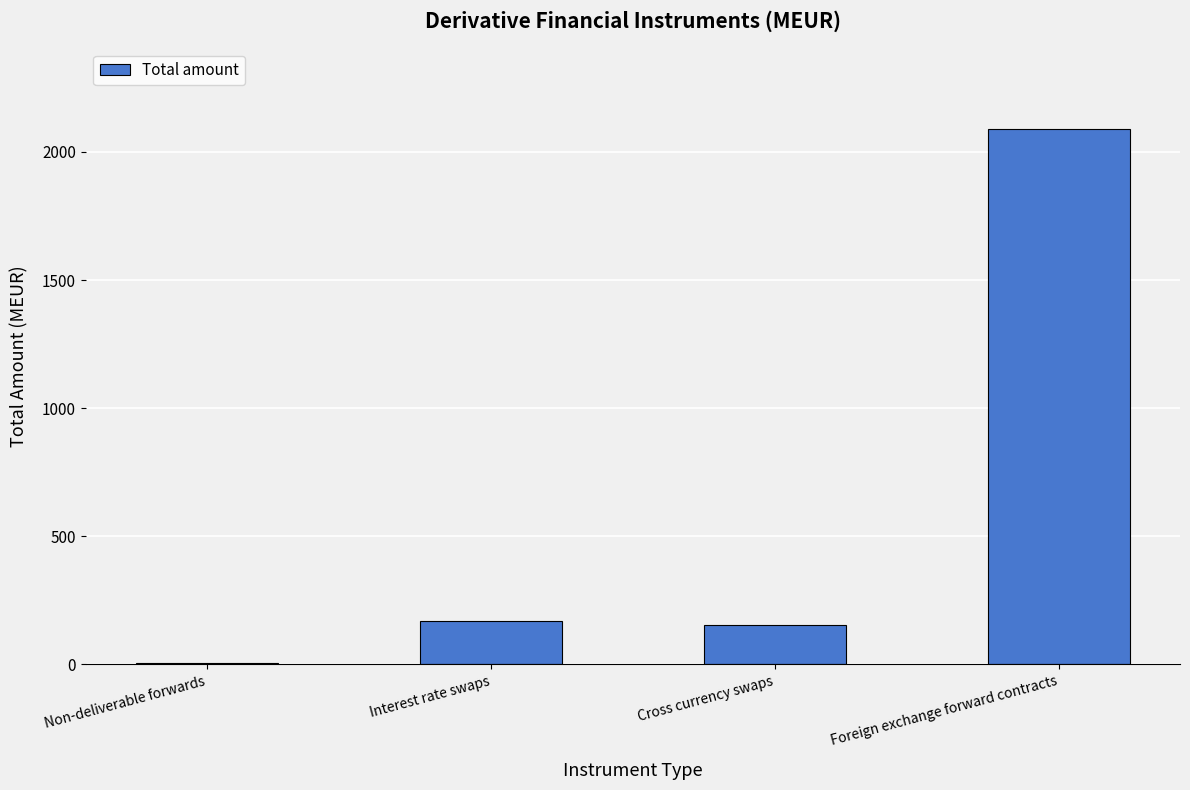

How many series are shown in this chart?

1